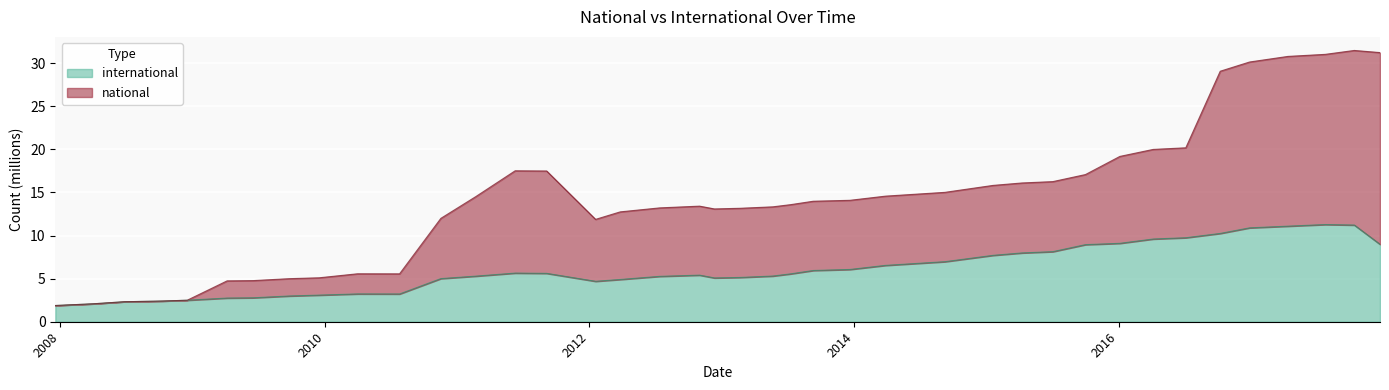

True or false: international and national intersect in this chart.

False